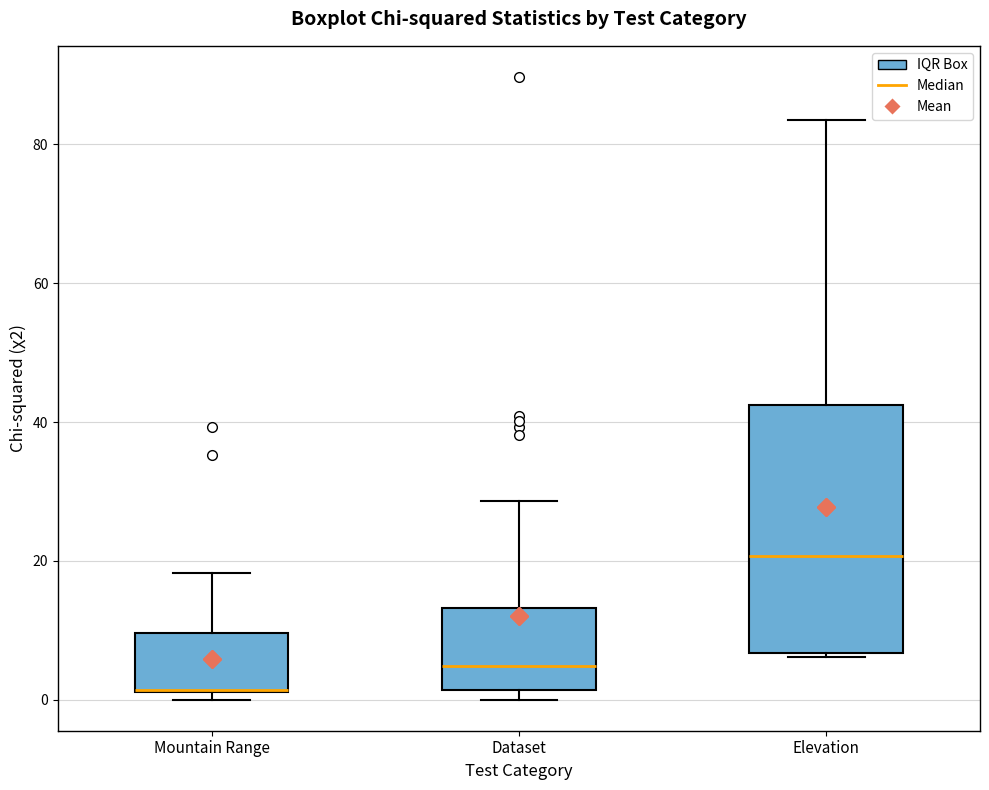

Where does the upper whisker of the box for Mountain Range end on the y-axis? The values are not printed on the chart, so give them approximately, as read against the axis.

18